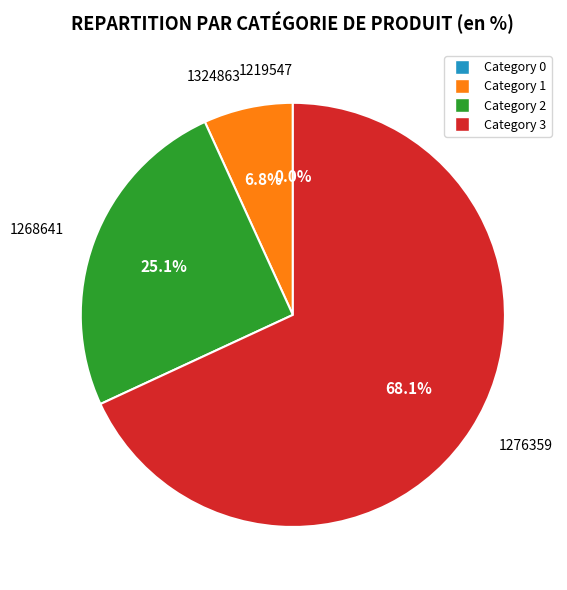

Is there any slice that represents more than half of the pie?

Yes